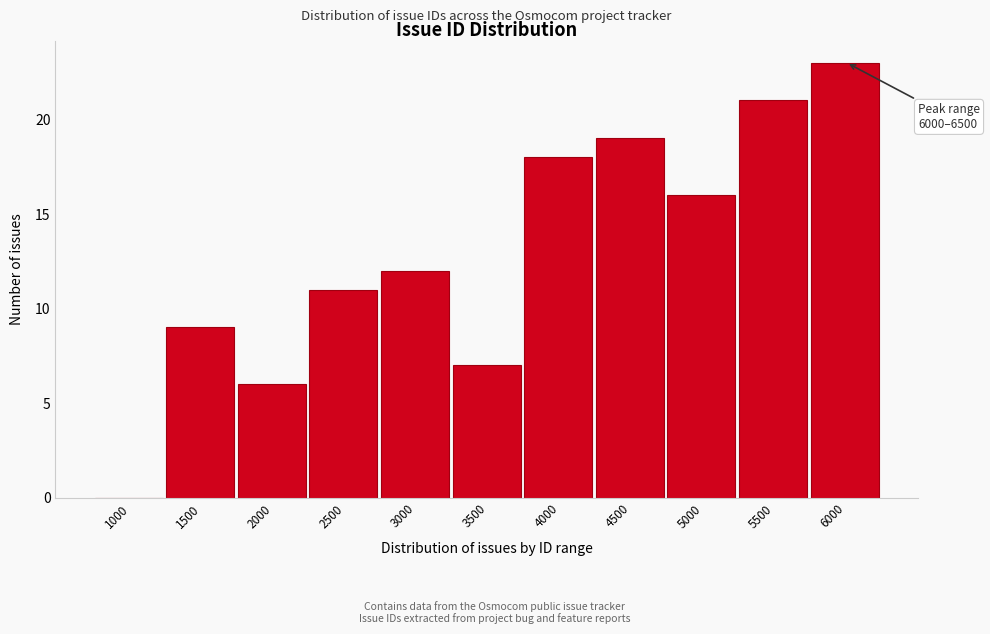

Reading left to right, extract all data points from this chart.

1000=0	1500=9	2000=6	2500=11	3000=12	3500=7	4000=18	4500=19	5000=16	5500=21	6000=23